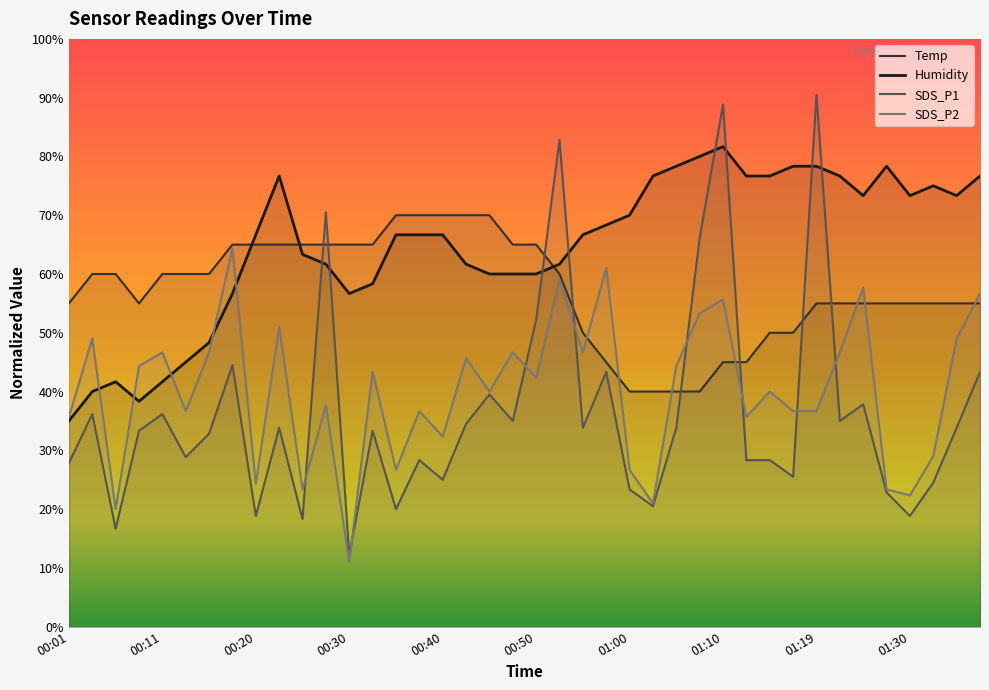

How many data points in Temp are less than 59?

20